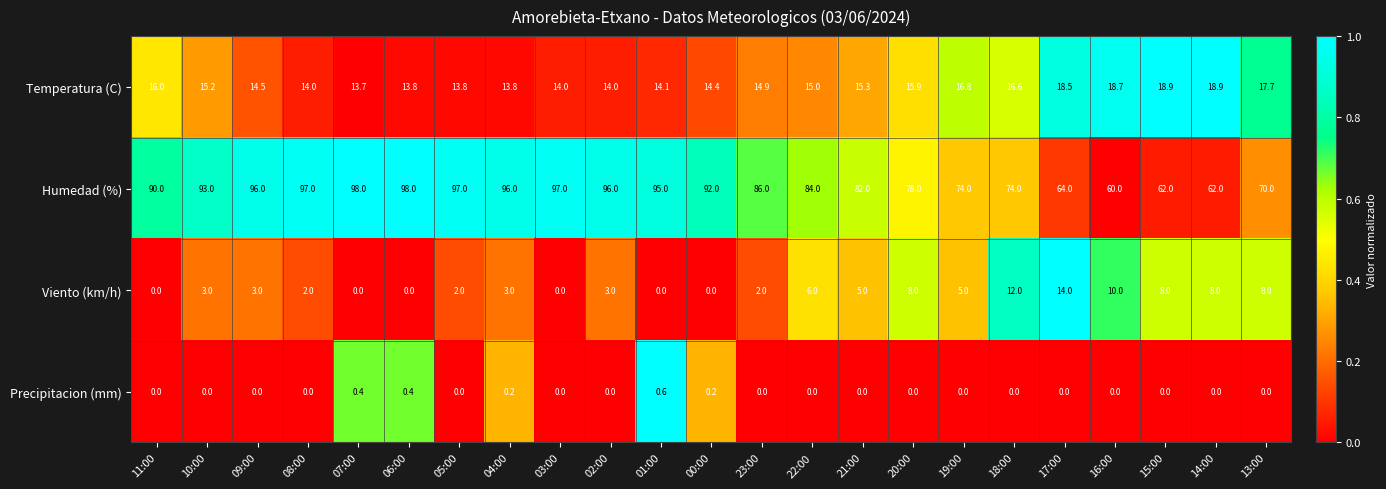

How many data points in Precipitacion (mm) are above 0?

5